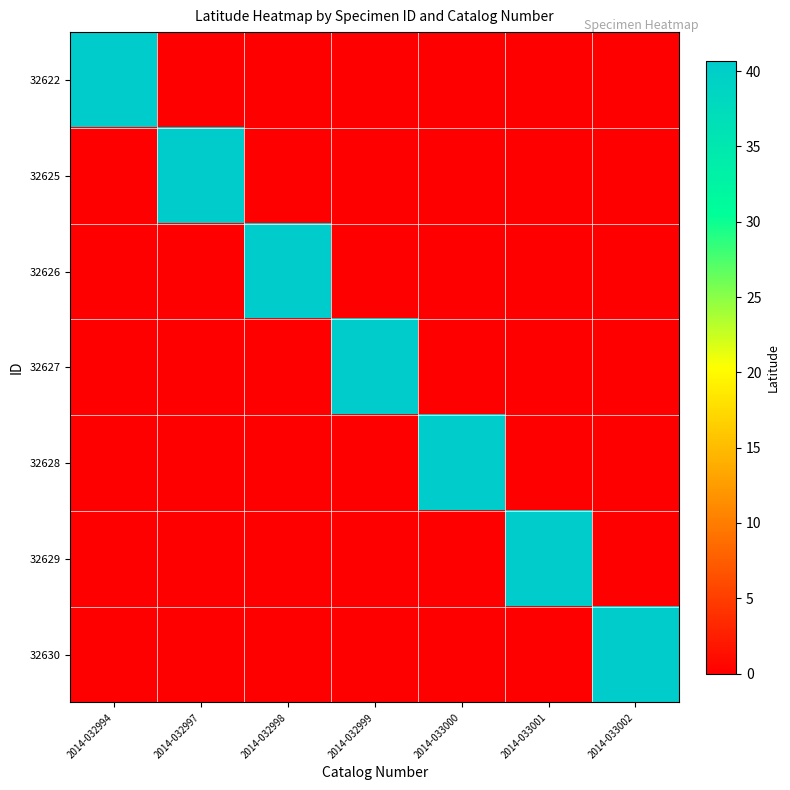

Reading right to left, extract all data points from this chart.

32622: 2014-033002=0.0	2014-033001=0.0	2014-033000=0.0	2014-032999=0.0	2014-032998=0.0	2014-032997=0.0	2014-032994=40.7
32625: 2014-033002=0.0	2014-033001=0.0	2014-033000=0.0	2014-032999=0.0	2014-032998=0.0	2014-032997=40.7	2014-032994=0.0
32626: 2014-033002=0.0	2014-033001=0.0	2014-033000=0.0	2014-032999=0.0	2014-032998=40.7	2014-032997=0.0	2014-032994=0.0
32627: 2014-033002=0.0	2014-033001=0.0	2014-033000=0.0	2014-032999=40.7	2014-032998=0.0	2014-032997=0.0	2014-032994=0.0
32628: 2014-033002=0.0	2014-033001=0.0	2014-033000=40.7	2014-032999=0.0	2014-032998=0.0	2014-032997=0.0	2014-032994=0.0
32629: 2014-033002=0.0	2014-033001=40.7	2014-033000=0.0	2014-032999=0.0	2014-032998=0.0	2014-032997=0.0	2014-032994=0.0
32630: 2014-033002=40.7	2014-033001=0.0	2014-033000=0.0	2014-032999=0.0	2014-032998=0.0	2014-032997=0.0	2014-032994=0.0